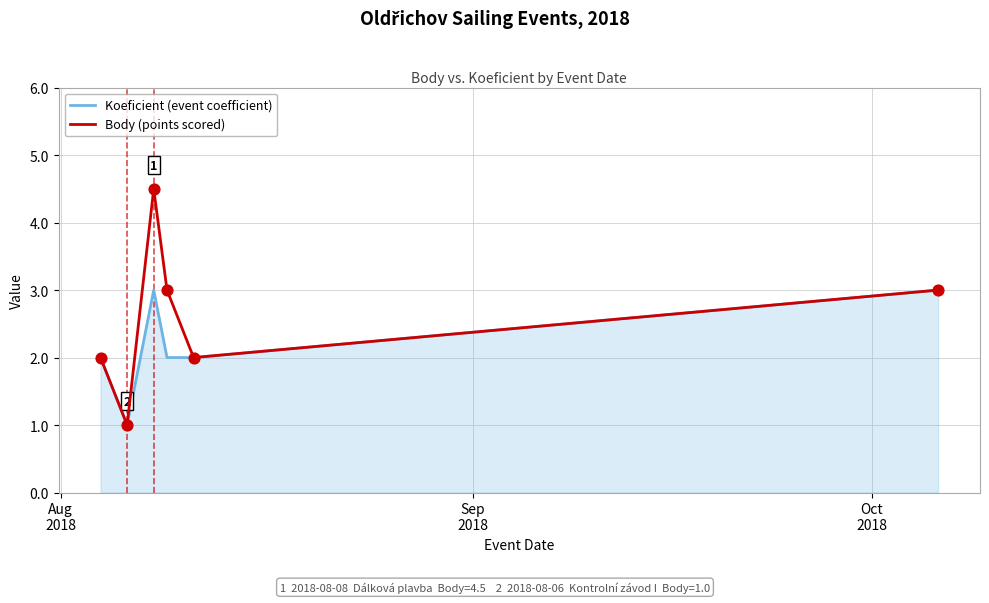

Which series has the widest spread of values?

Body (points scored)